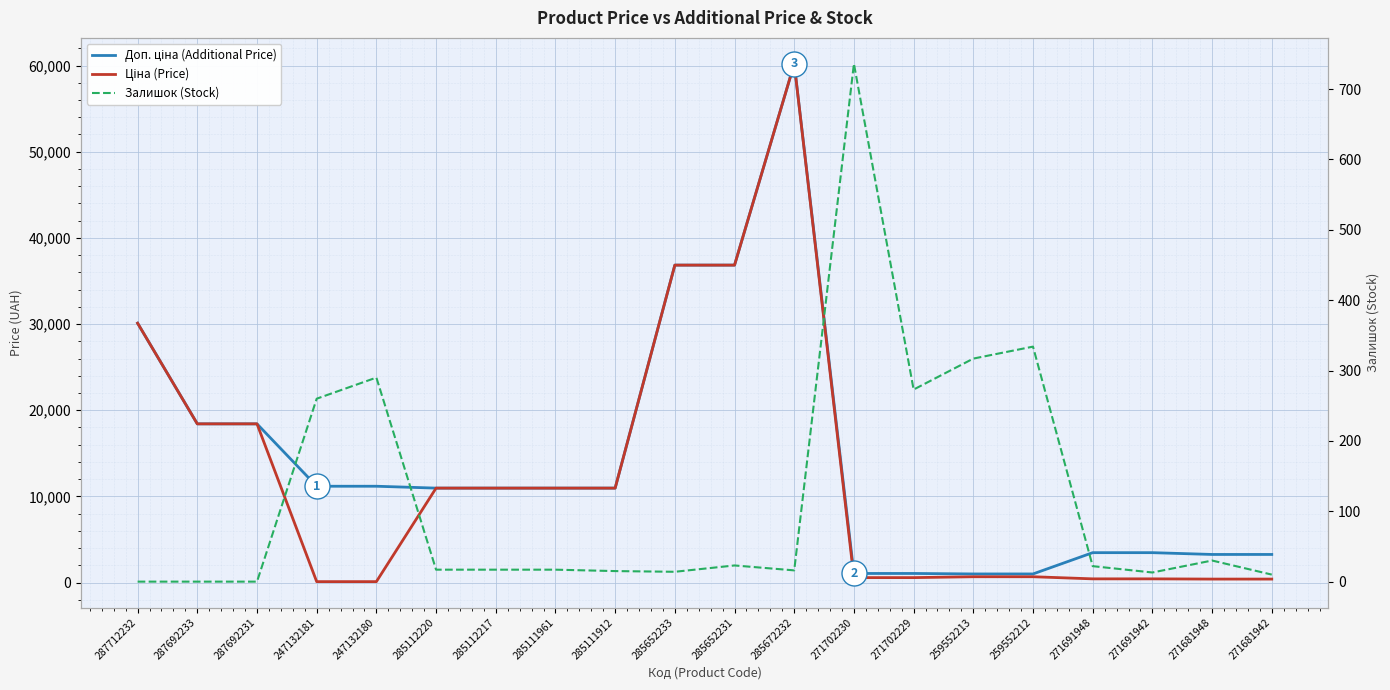

Which series has the largest range (max minus min)?

Ціна (Price)